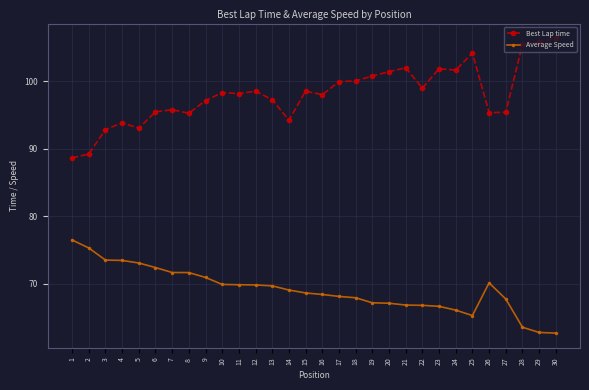

True or false: Best Lap time has more than 0 points higher than both neighbors.

True